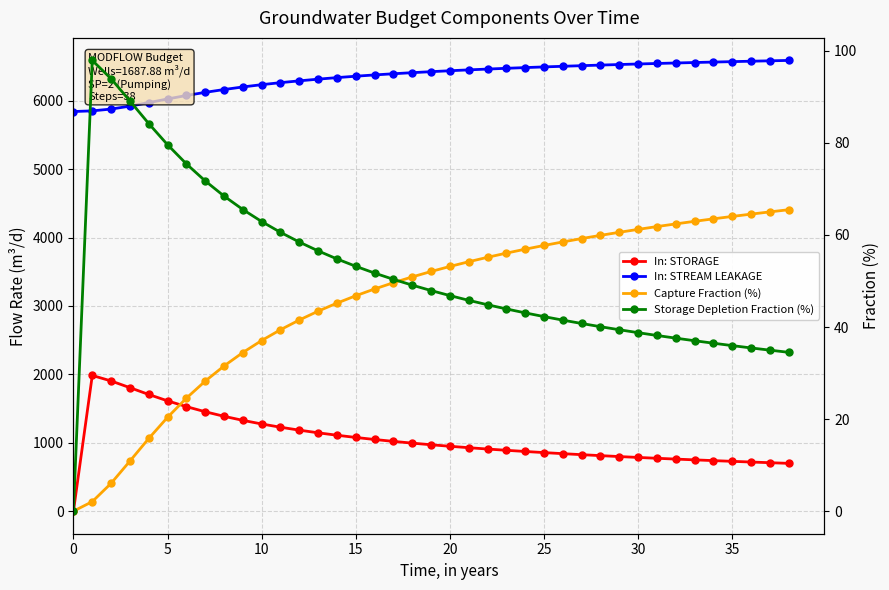

Reading left to right, what are all the values shown in this chart?

In: STORAGE: 0.0	1984.1	1903.6	1805.5	1706.0	1612.8	1528.6	1453.6	1387.0	1327.7	1274.8	1227.3	1184.5	1145.7	1110.2	1077.8	1047.9	1020.4	994.8	971.1	948.9	928.1	908.5	890.2	872.8	856.4	840.9	826.1	812.0	798.5	785.7	773.4	761.6	750.2	739.3	728.7	718.5	708.7	699.2
In: STREAM LEAKAGE: 5842.2	5851.8	5878.3	5920.7	5972.2	6025.9	6076.5	6122.5	6163.7	6201.4	6234.7	6264.3	6290.7	6315.3	6337.9	6358.4	6377.1	6394.3	6410.1	6424.8	6438.4	6451.0	6462.9	6474.0	6484.4	6494.2	6503.5	6512.3	6521.0	6529.2	6537.1	6544.5	6551.7	6558.6	6565.2	6571.5	6577.6	6583.5	6589.2
Capture Fraction (%): 0.0	2.1	6.0	10.9	15.8	20.4	24.6	28.3	31.5	34.5	37.1	39.4	41.5	43.5	45.2	46.8	48.3	49.6	50.9	52.1	53.2	54.2	55.2	56.1	56.9	57.7	58.5	59.2	59.9	60.6	61.2	61.8	62.4	63.0	63.5	64.0	64.5	65.0	65.5
Storage Depletion Fraction (%): 0.0	97.9	93.9	89.1	84.2	79.6	75.4	71.7	68.5	65.5	62.9	60.6	58.5	56.5	54.8	53.2	51.7	50.4	49.1	47.9	46.8	45.8	44.8	43.9	43.1	42.3	41.5	40.8	40.1	39.4	38.8	38.2	37.6	37.0	36.5	36.0	35.5	35.0	34.5